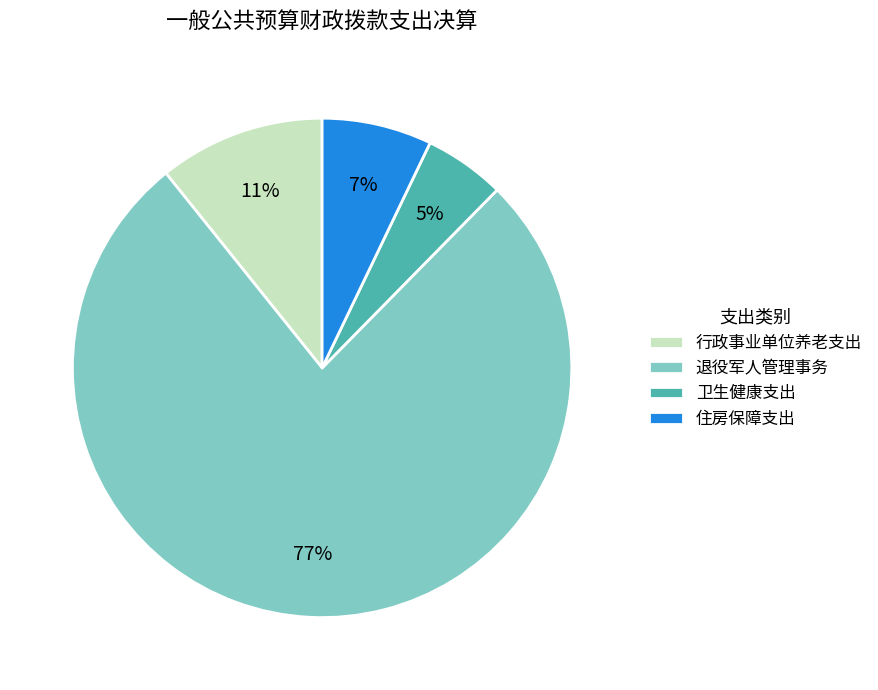

To the nearest percent, what portion does 退役军人管理事务 represent?

77%